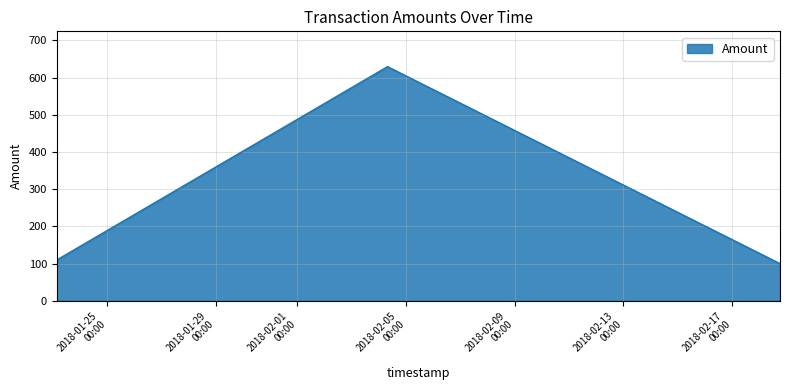

What is the minimum value shown in the chart?

99